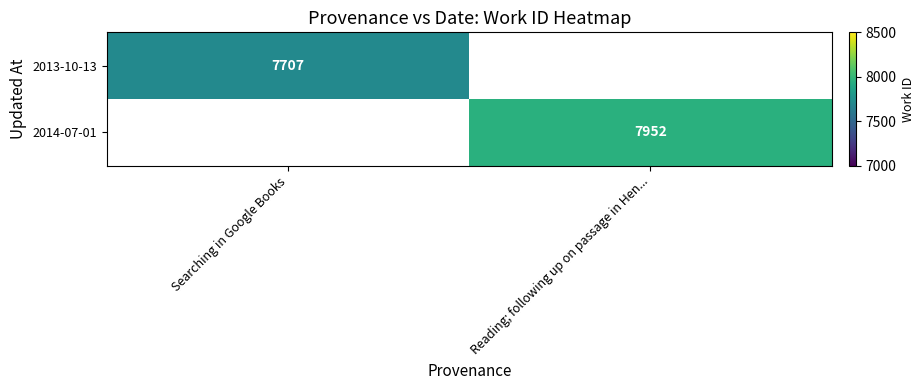

At how many categories does at least one series exceed 7912?

1